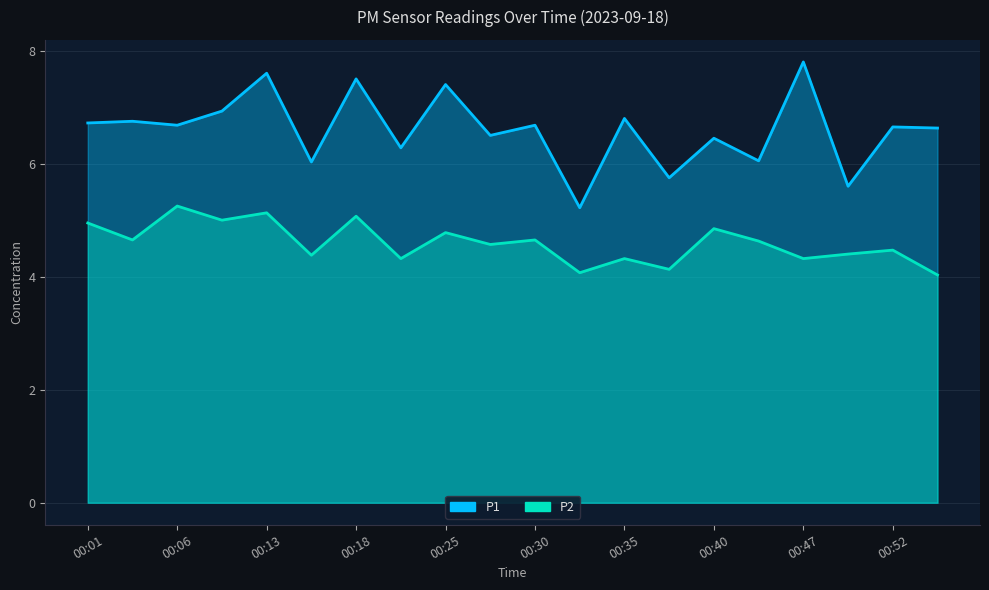

The P2 series shows 4.3 at 00:47. True or false?

True